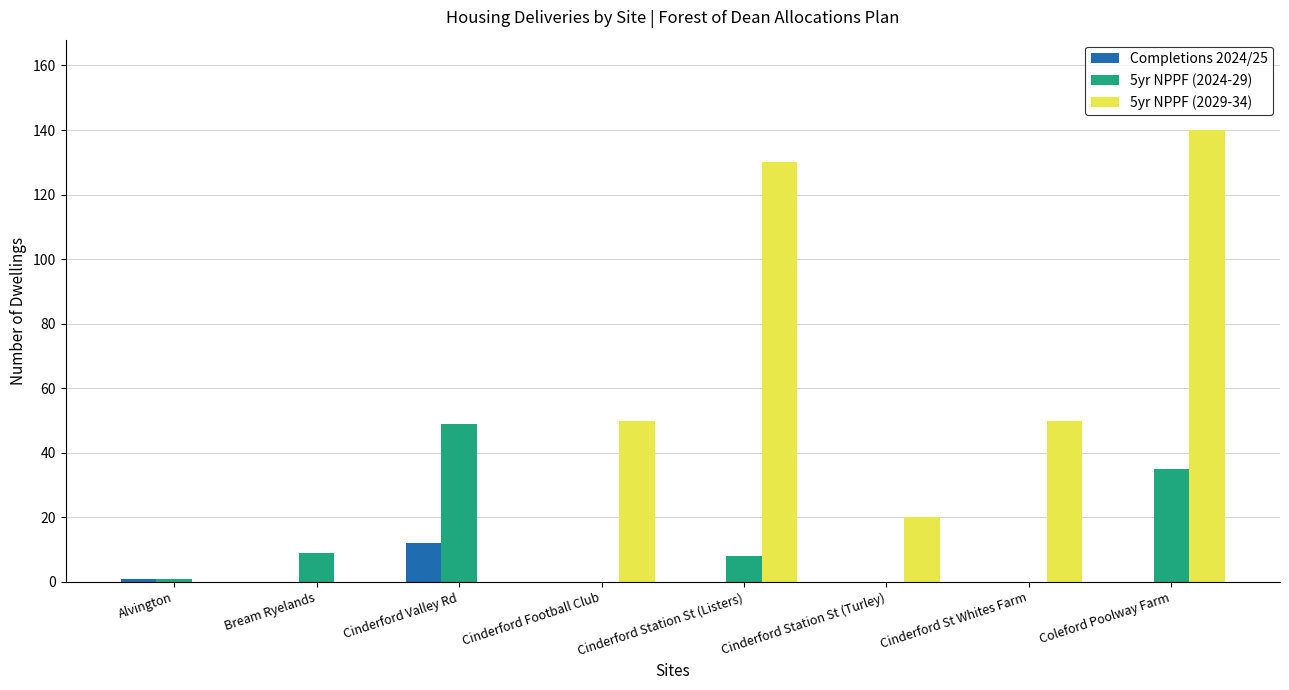

Between Cinderford Station St (Turley) and Coleford Poolway Farm, which series saw the biggest shift?

5yr NPPF (2029-34)